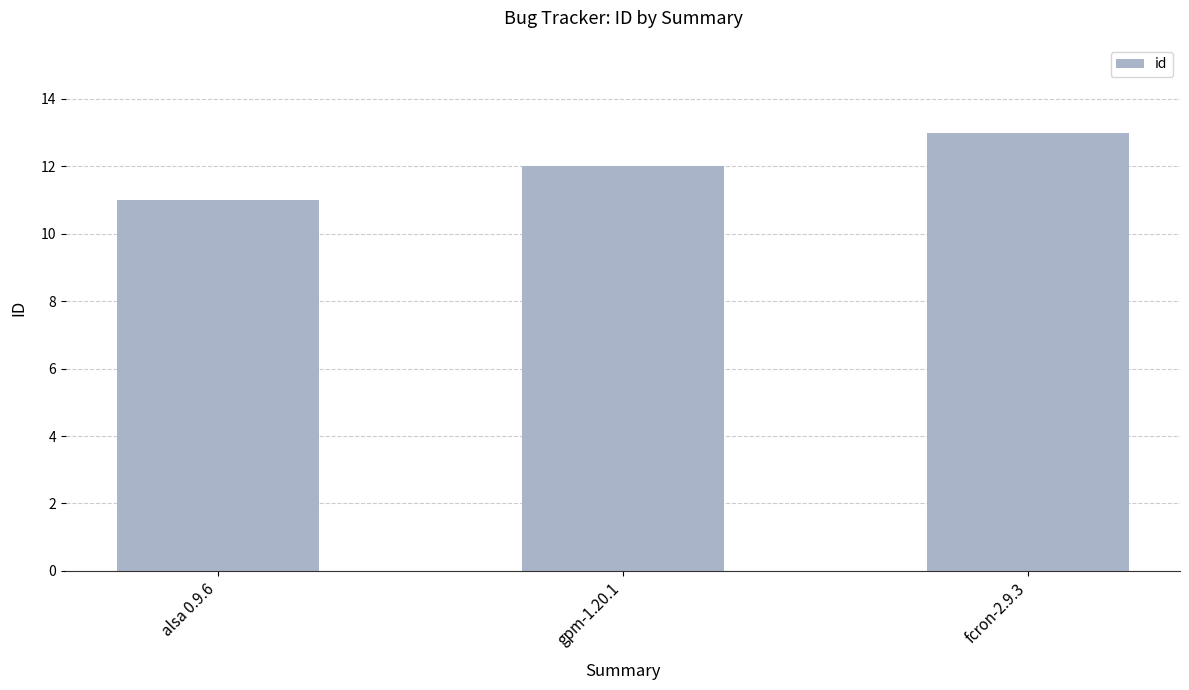

What is the sum of all values?

36